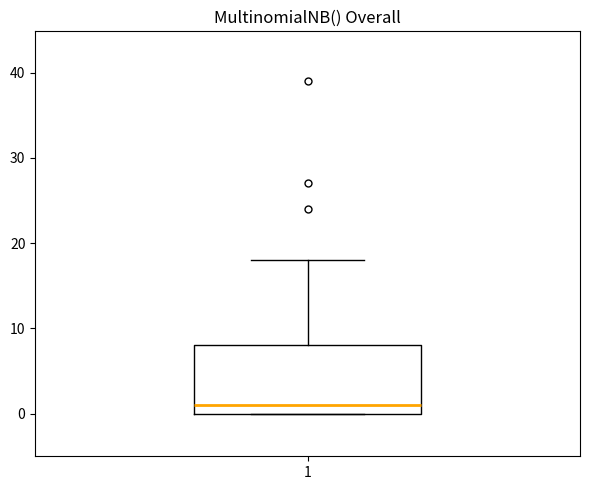

Read this box plot against the y-axis: the position of the median line, the range covered by the box, and the ends of both whiskers. The values are not printed on the chart, so give them approximately, as read against the axis.

median 1, box 0 to 8, whiskers 0 to 18